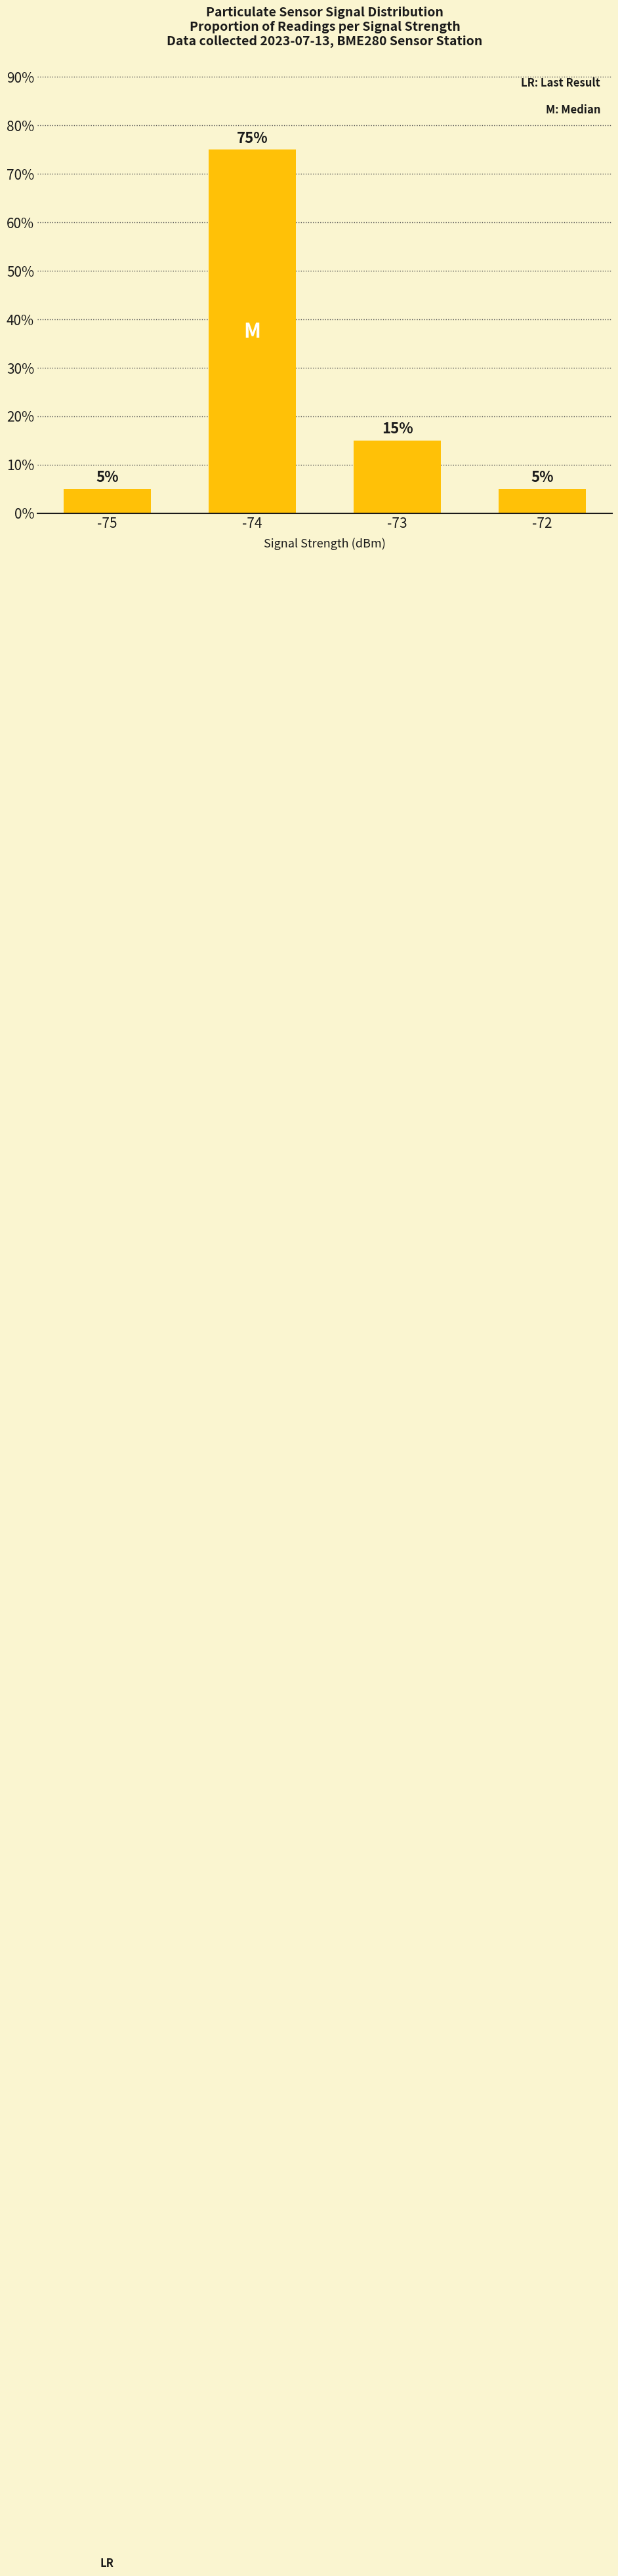

How many bars are there in total?

4